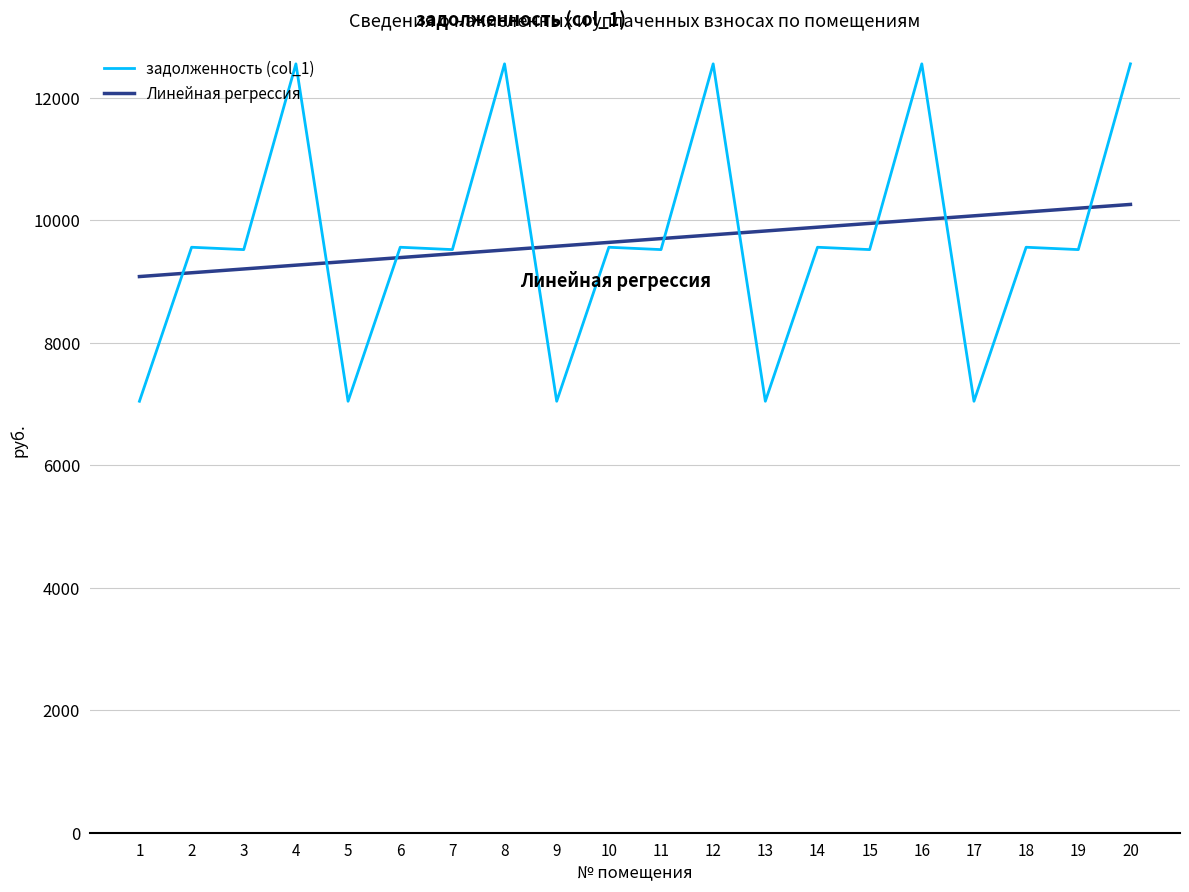

Which series has the widest spread of values?

задолженность (col_1)